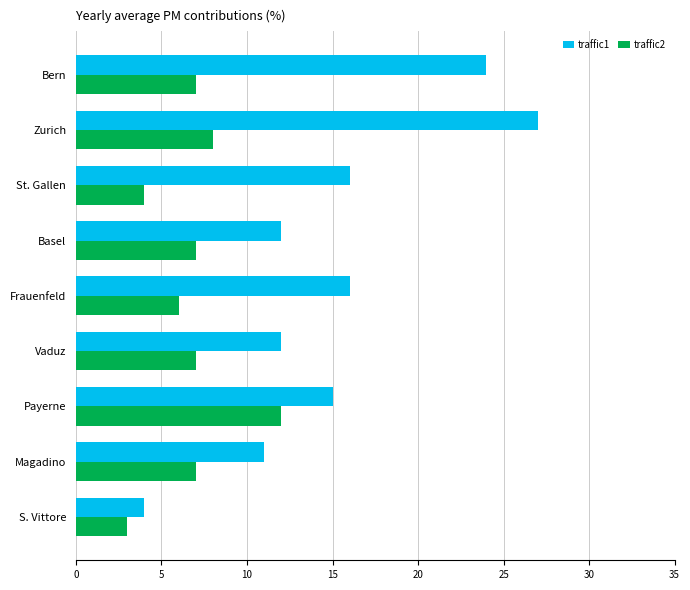

What is the spread (max minus min) of values at Vaduz?

5